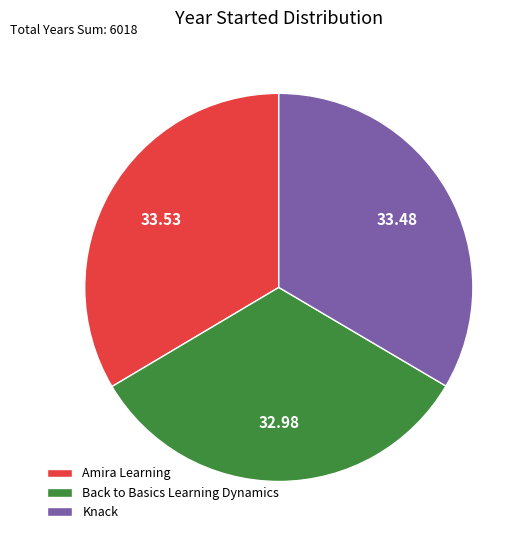

How many segments does this pie chart have?

3